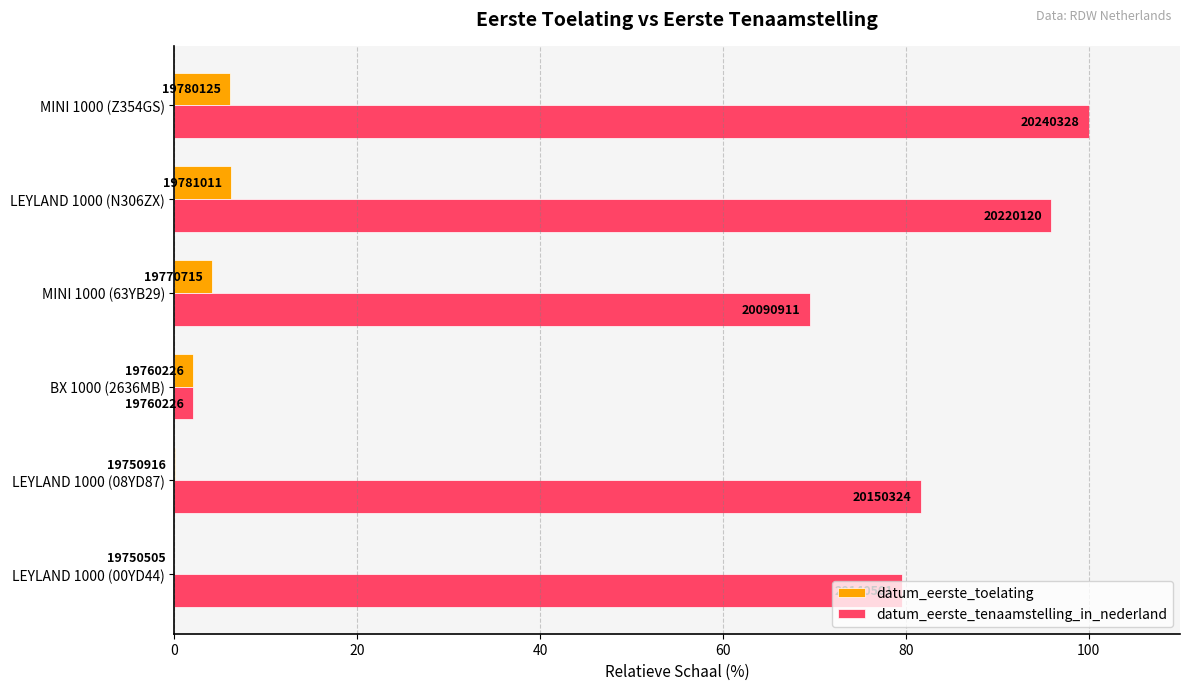

Which series has the largest total across all categories?

datum_eerste_tenaamstelling_in_nederland